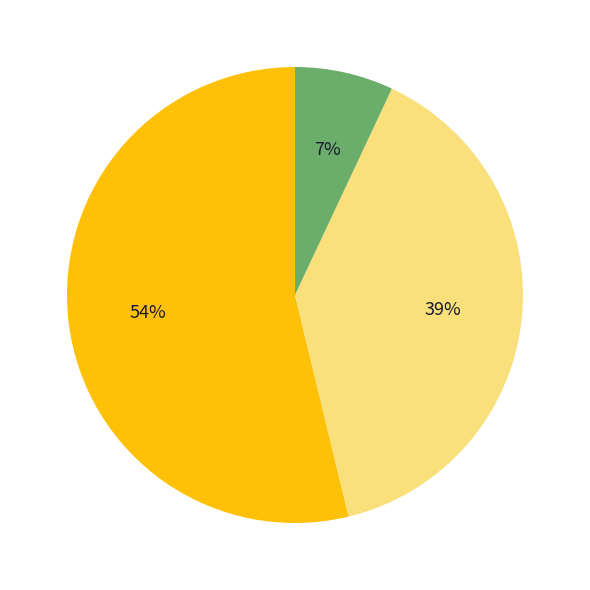

To the nearest percent, what is the difference between the largest and smallest slice percentages?

47%